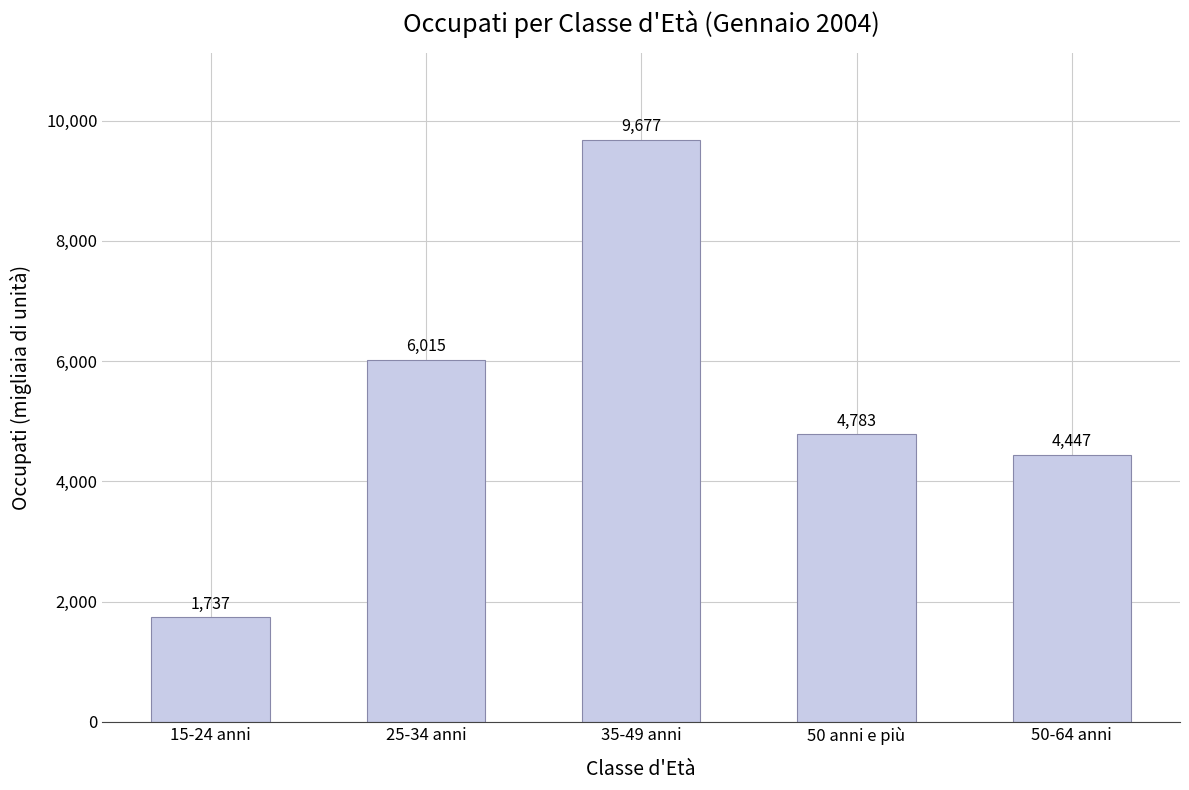

List the labels in order of value, largest first.

35-49 anni, 25-34 anni, 50 anni e più, 50-64 anni, 15-24 anni